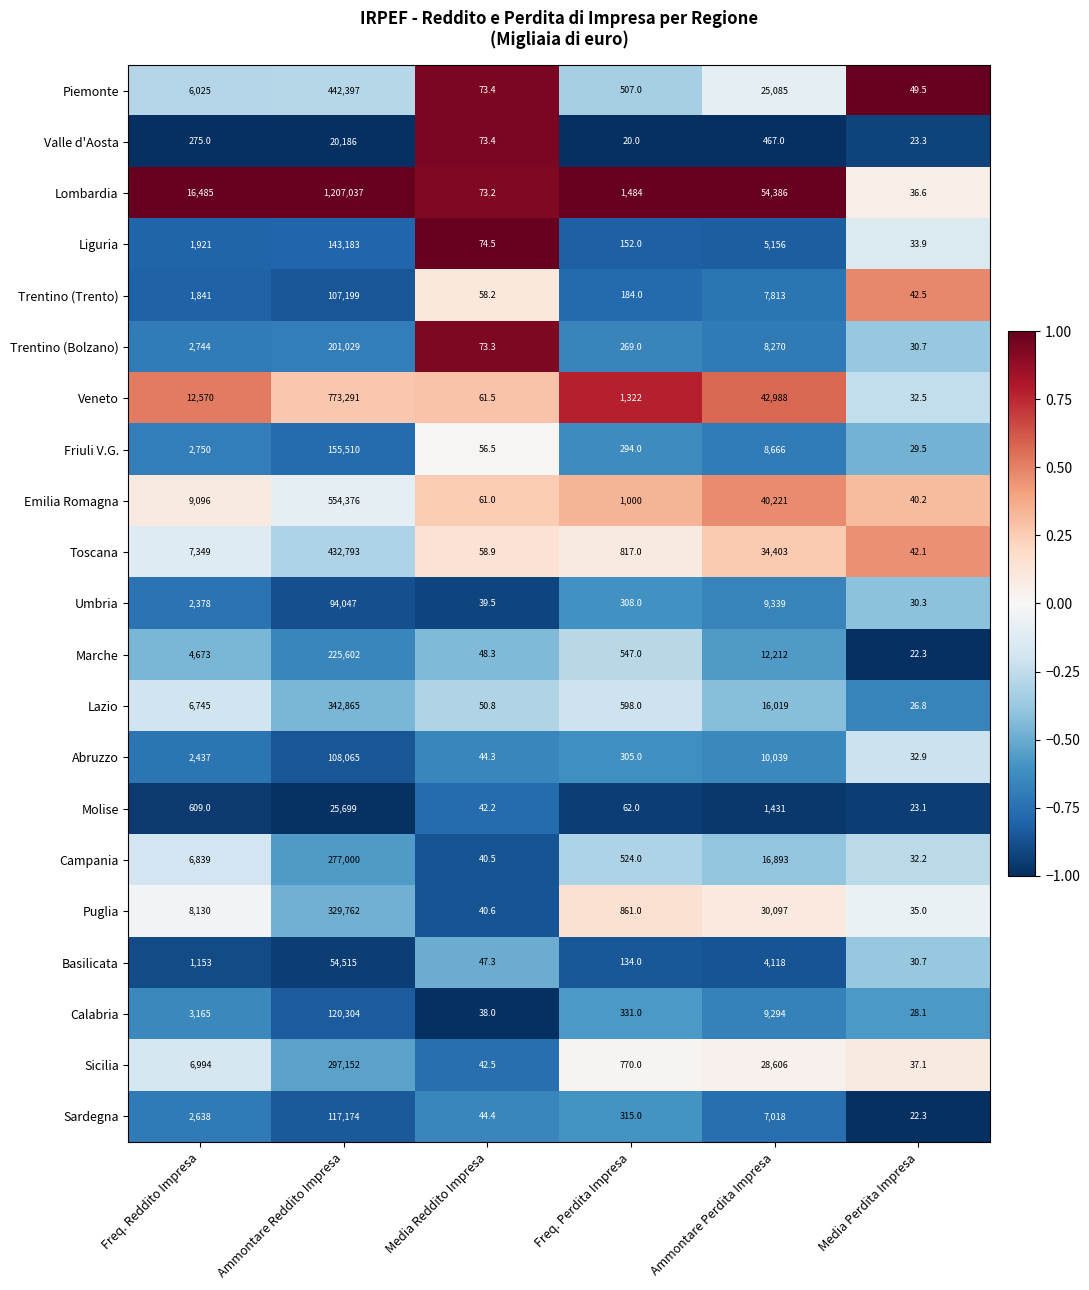

At Ammontare Reddito Impresa, list the series in order from smallest to largest.

Valle d'Aosta, Molise, Basilicata, Umbria, Trentino (Trento), Abruzzo, Sardegna, Calabria, Liguria, Friuli V.G., Trentino (Bolzano), Marche, Campania, Sicilia, Puglia, Lazio, Toscana, Piemonte, Emilia Romagna, Veneto, Lombardia